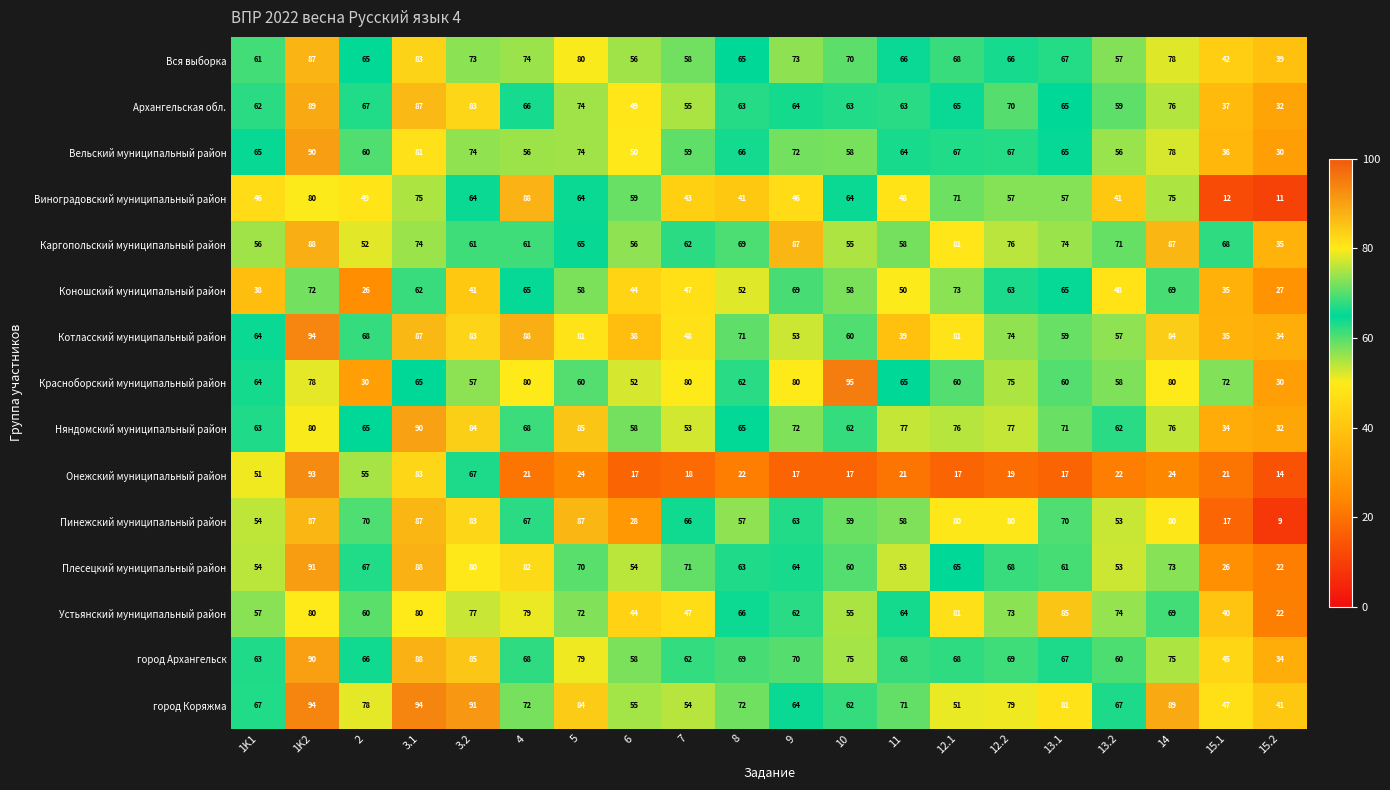

Which series changed the most between 10 and 15.2?

Красноборский муниципальный район